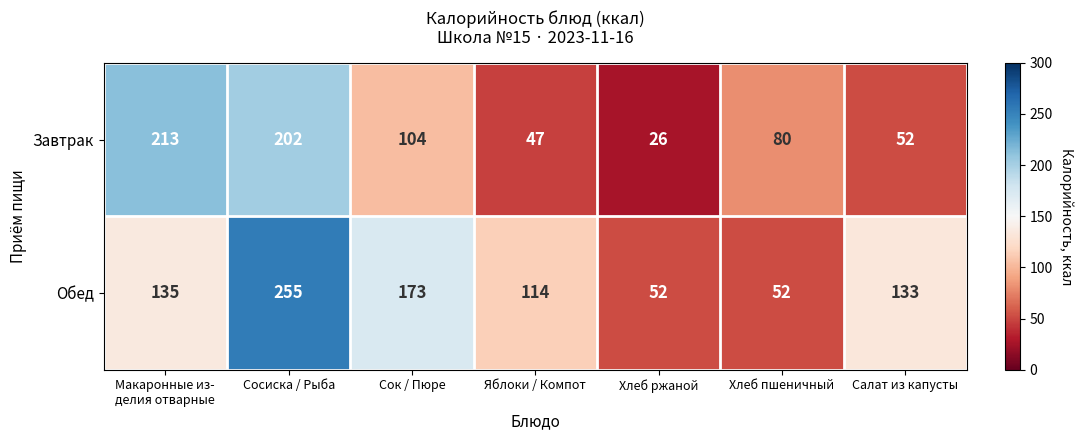

How many Обед values are between 52 and 173?

6